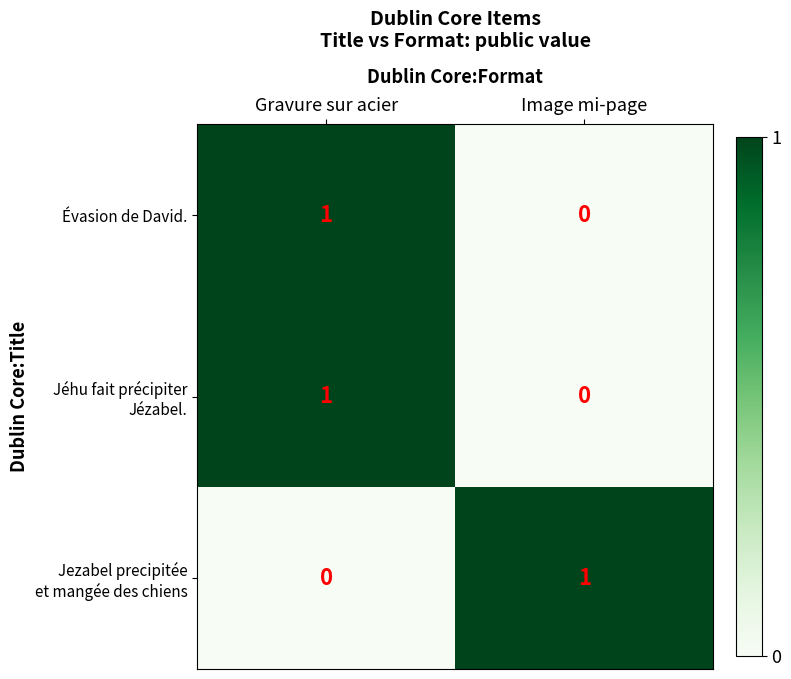

At which label is Évasion de David. closest to 0?

Image mi-page